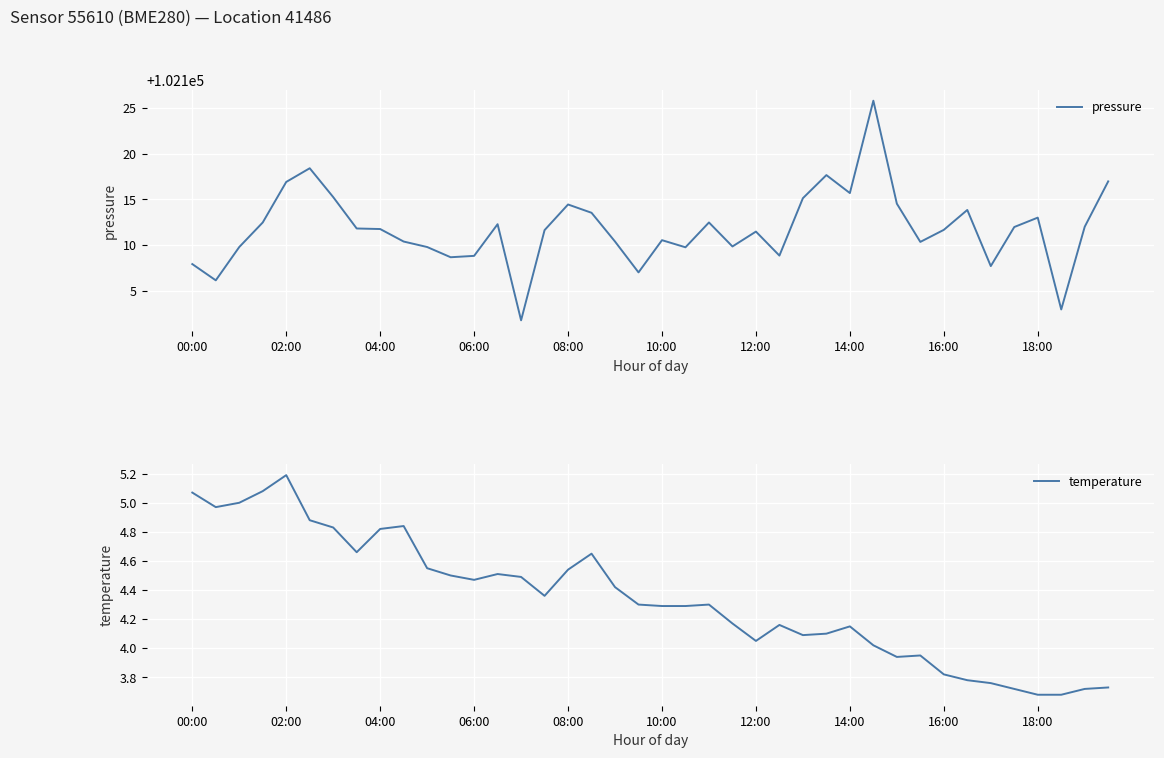

How many values in the temperature series exceed 4?

30